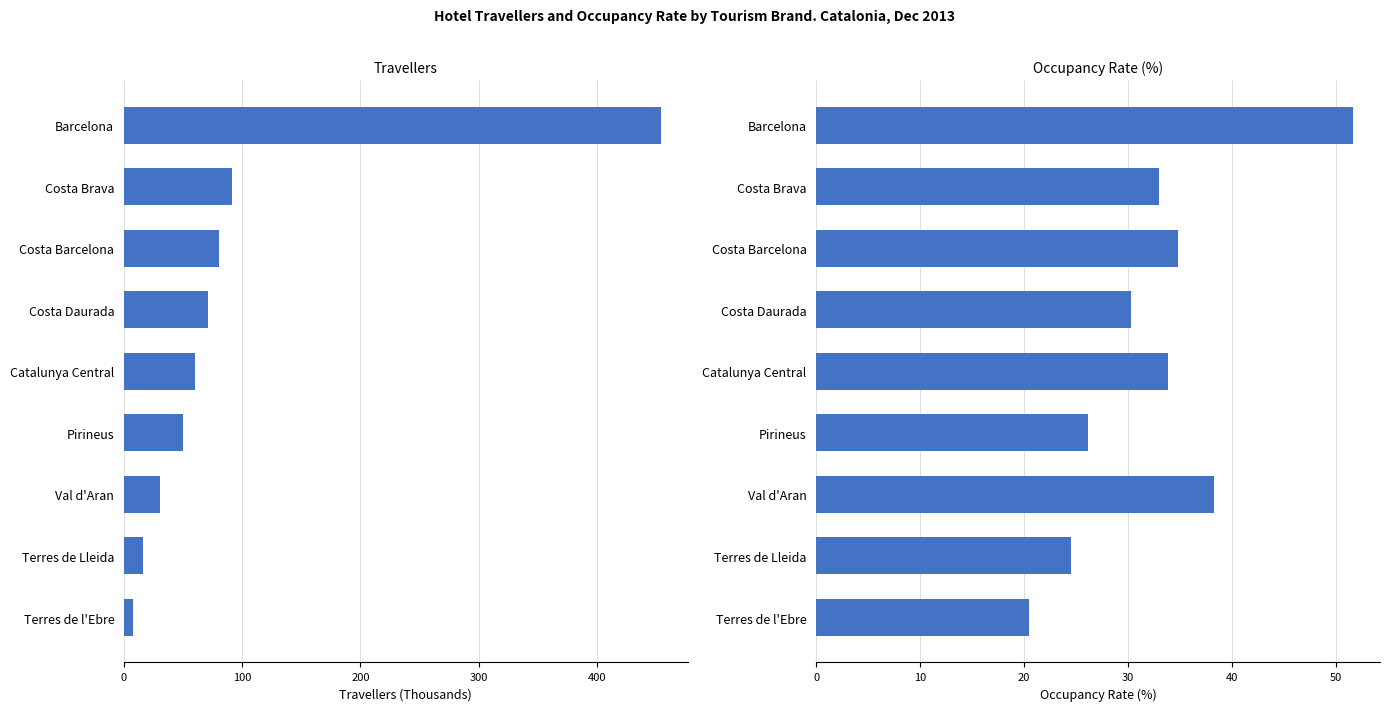

Which series has the largest total across all categories?

Value (Thousands)